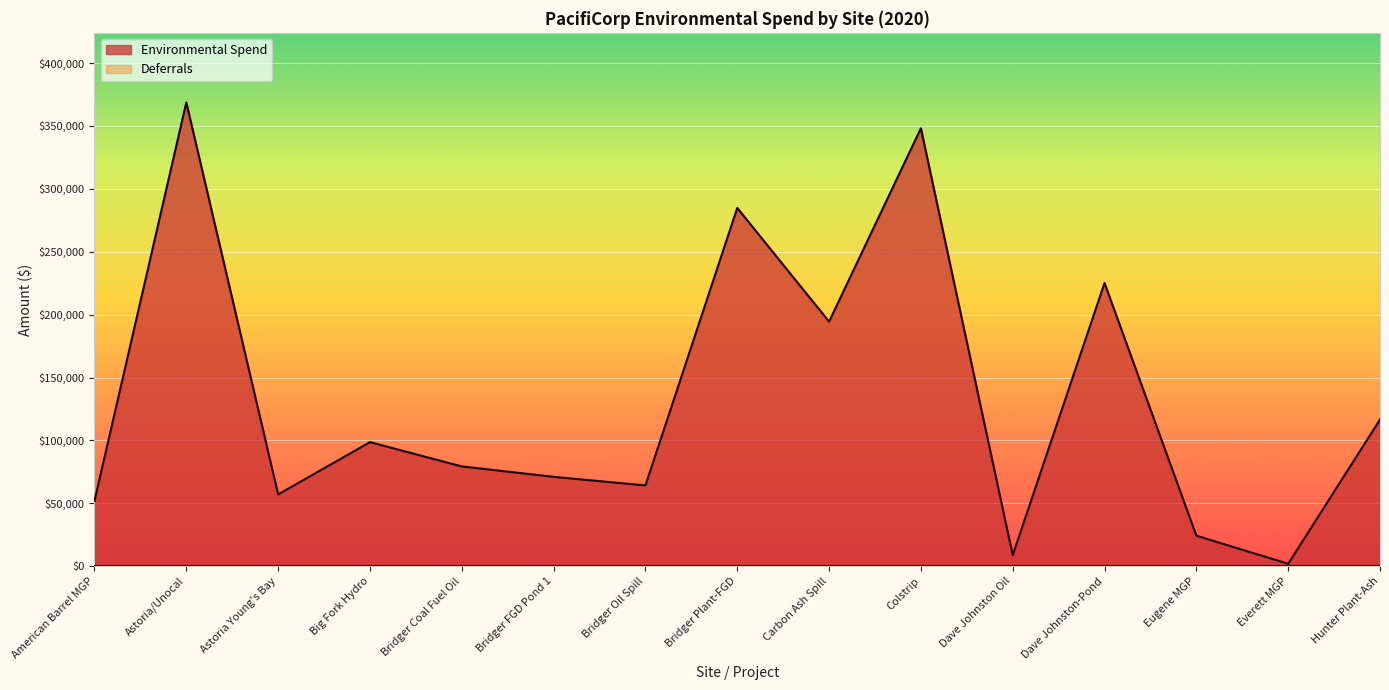

Reading right to left, transcribe all the data shown in this chart.

116558.7	1937.8	24274.3	225147.7	8808.7	348109.9	194435.4	284798.1	64203.1	71043.4	79326.8	98632.4	57091.4	368682.5	52018.7